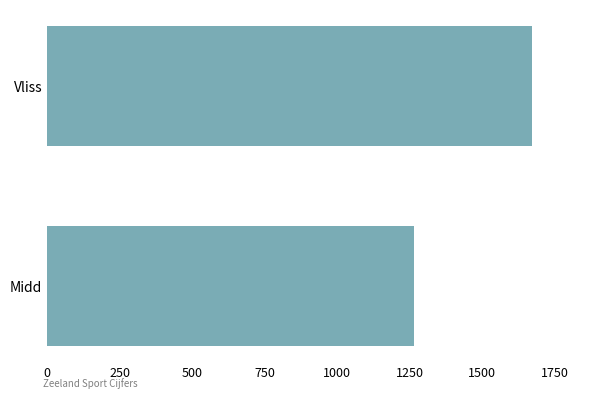

Count the values in the range 1266 to 1671.

2